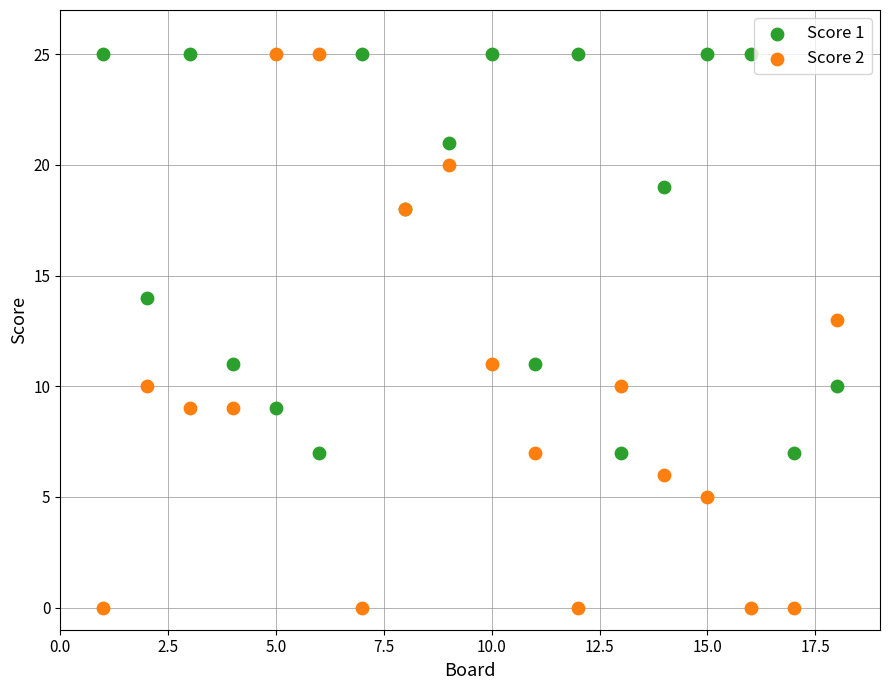

Which series has the largest Y range (max minus min)?

Score 2